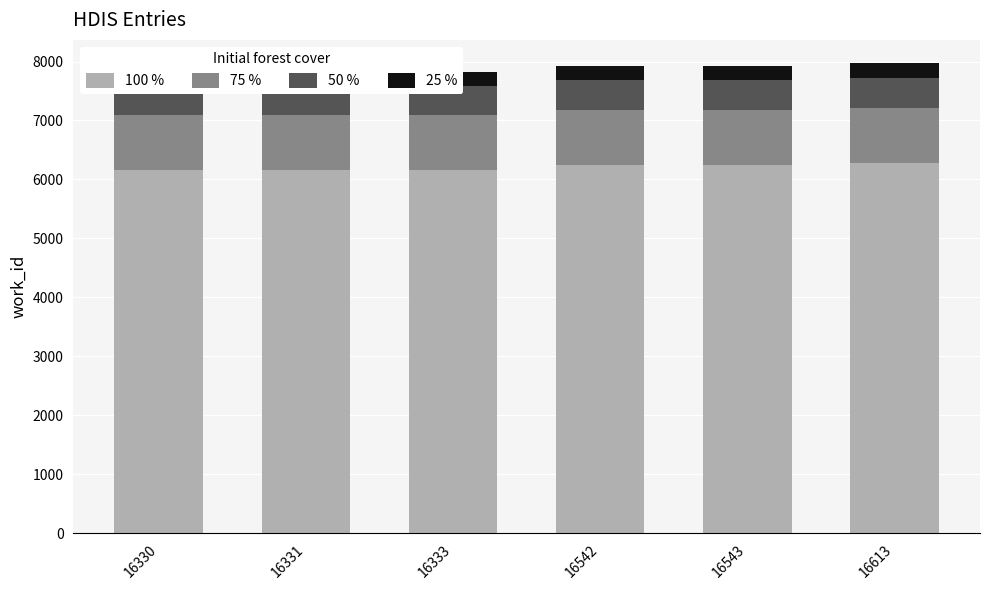

The 100 % series shows 1464.2 at 16331. True or false?

False